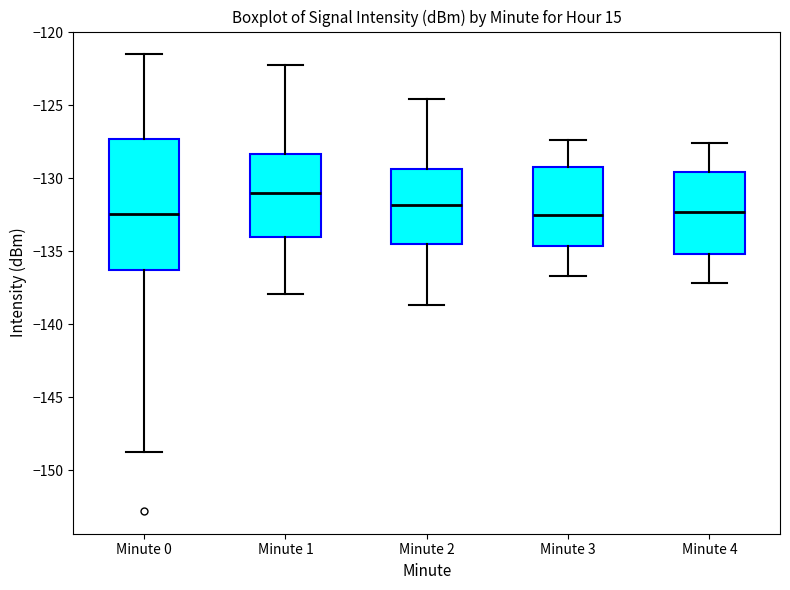

Reading left to right, transcribe this box plot: for each box, give where its median line is, the range the box spans, and where its two whiskers end, as read against the y-axis. The values are not printed on the chart, so give them approximately, as read against the axis.

Minute 0: median -132.5, box -136.5 to -127.5, whiskers -148.5 to -121.5
Minute 1: median -131.0, box -134.0 to -128.5, whiskers -138.0 to -122.5
Minute 2: median -132.0, box -134.5 to -129.5, whiskers -138.5 to -124.5
Minute 3: median -132.5, box -134.5 to -129.0, whiskers -136.5 to -127.5
Minute 4: median -132.5, box -135.0 to -129.5, whiskers -137.0 to -127.5